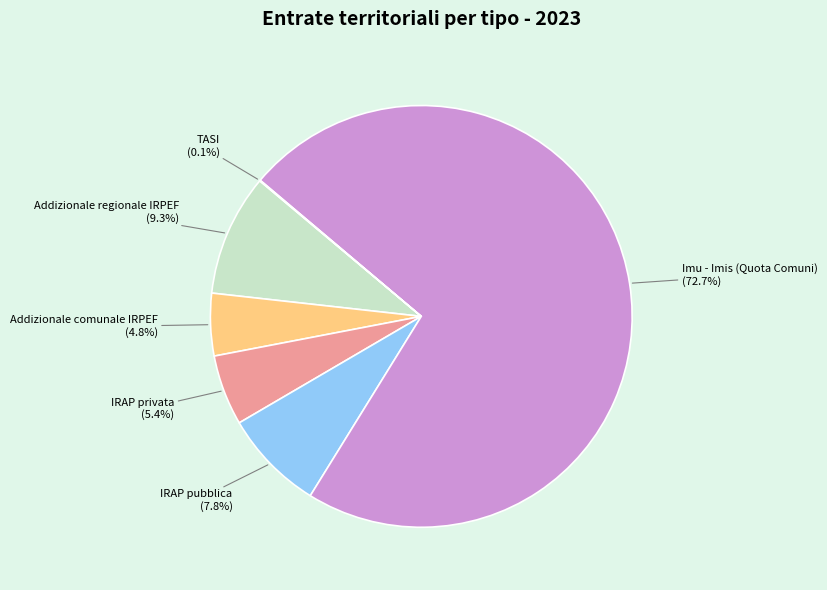

Do Imu - Imis (Quota Comuni) and IRAP privata together represent more than half of the pie?

Yes